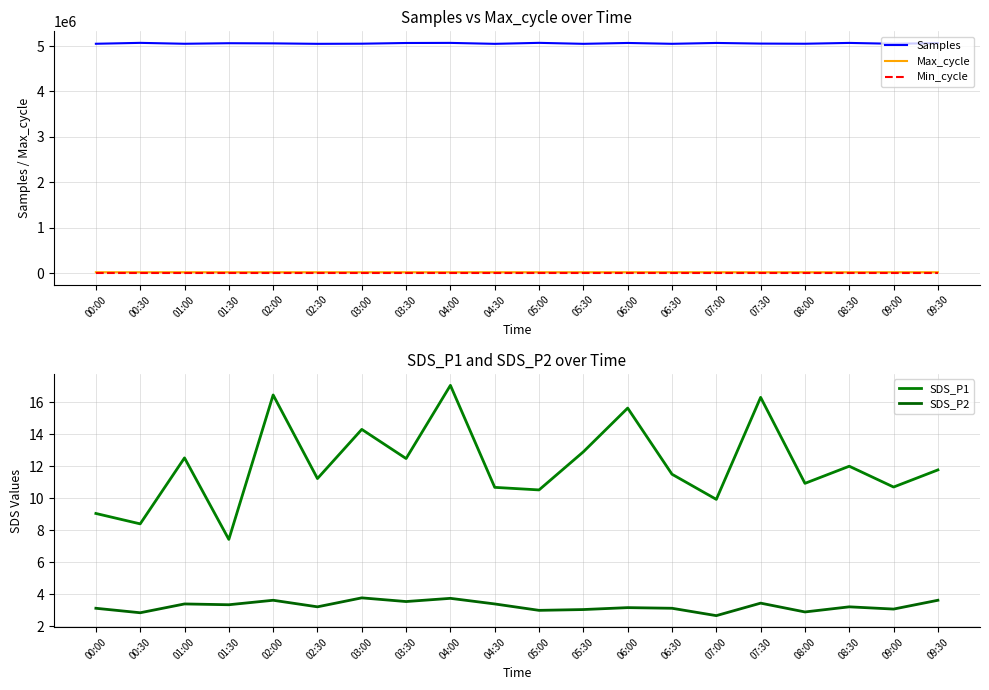

True or false: SDS_P1 and SDS_P2 intersect in this chart.

False